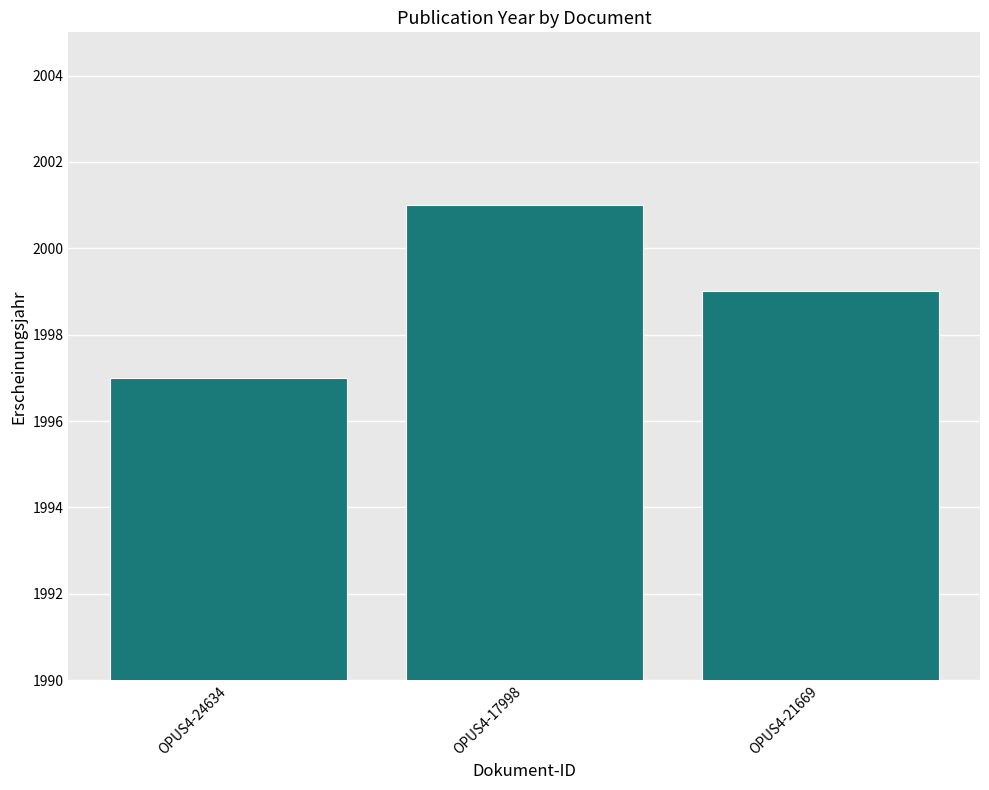

What position from the right is OPUS4-21669?

1